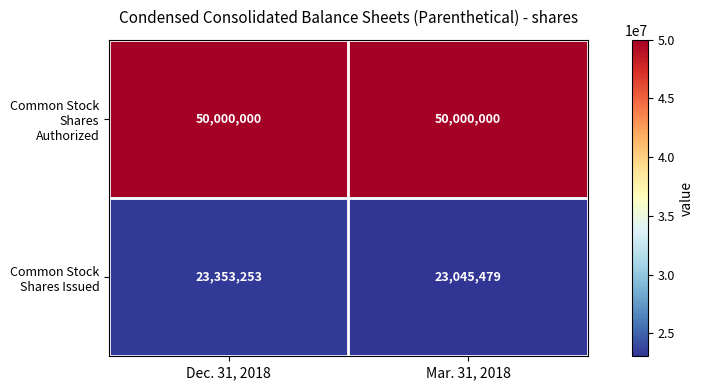

Reading right to left, list all the values displayed in this chart.

Common Stock Shares Authorized: 50000000	50000000
Common Stock Shares Issued: 23045479	23353253